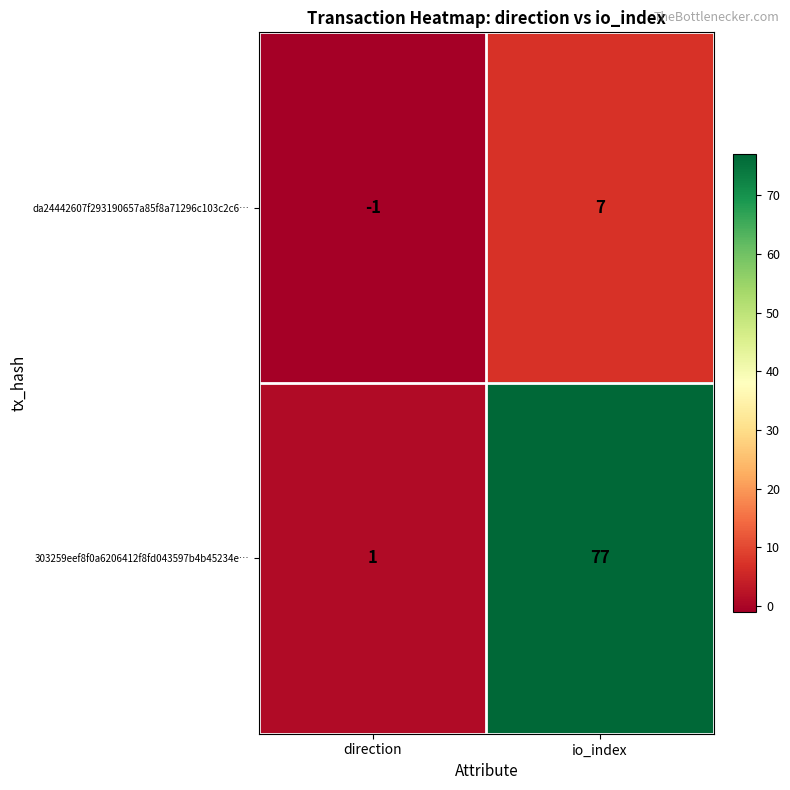

What is the sum of the 303259eef8f0a6206412f8fd043597b4b45234e… values at io_index and direction?

78